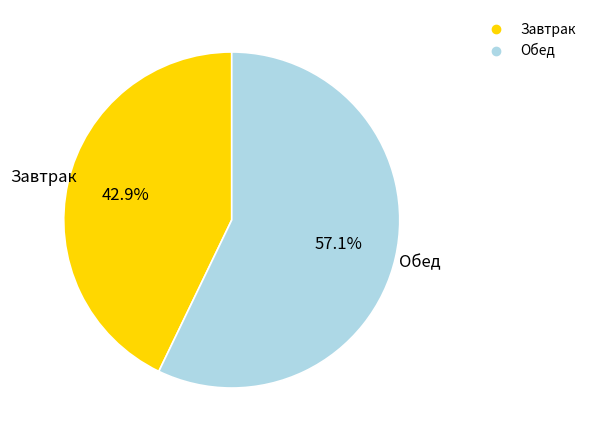

Which slice represents more than half of the pie?

Обед